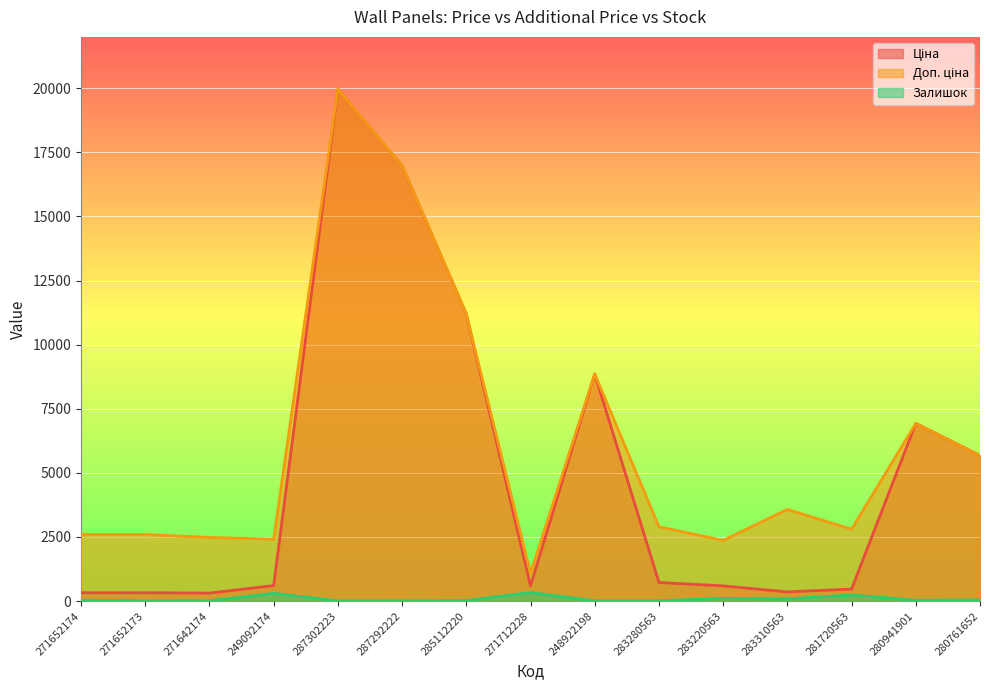

Reading left to right, extract all data points from this chart.

Ціна: 324.8	324.8	310.3	603.7	19964.2	16976.3	11188.2	589.9	8856.7	724.5	591.6	357.4	467.3	6925.7	5673.8
Доп. ціна: 2598.3	2598.3	2482.4	2414.8	19964.2	16976.3	11188.2	1081.7	8856.7	2897.8	2366.5	3573.9	2803.6	6925.7	5673.8
Залишок: 34.0	12.0	10.0	302.0	7.0	4.0	17.0	333.0	11.0	11.0	106.0	85.0	239.0	31.0	42.0